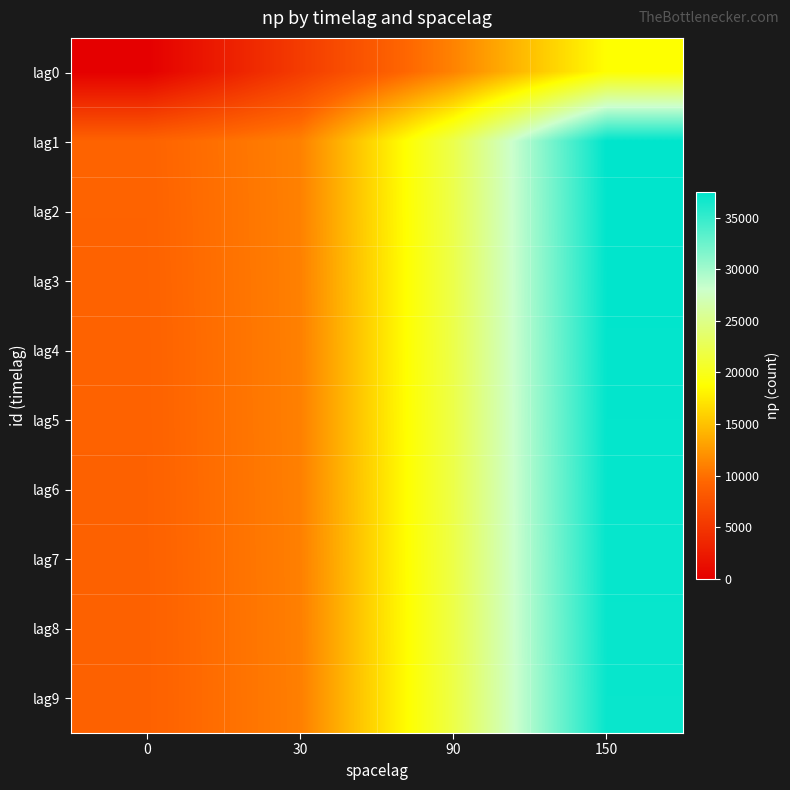

How many distinct data groups are displayed?

10